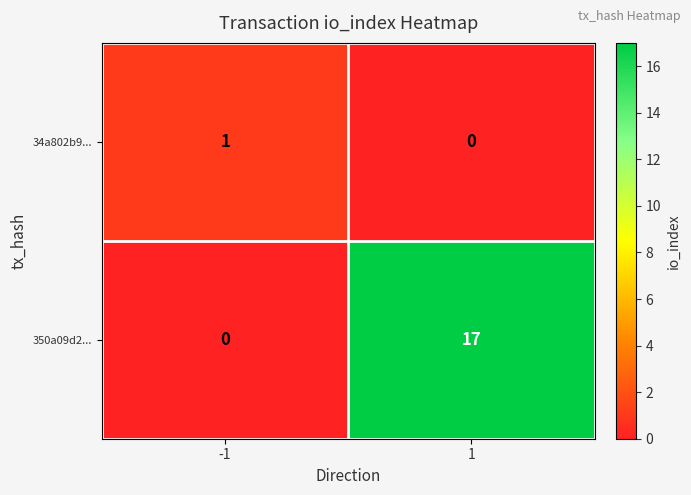

Which series has the largest range (max minus min)?

350a09d2...